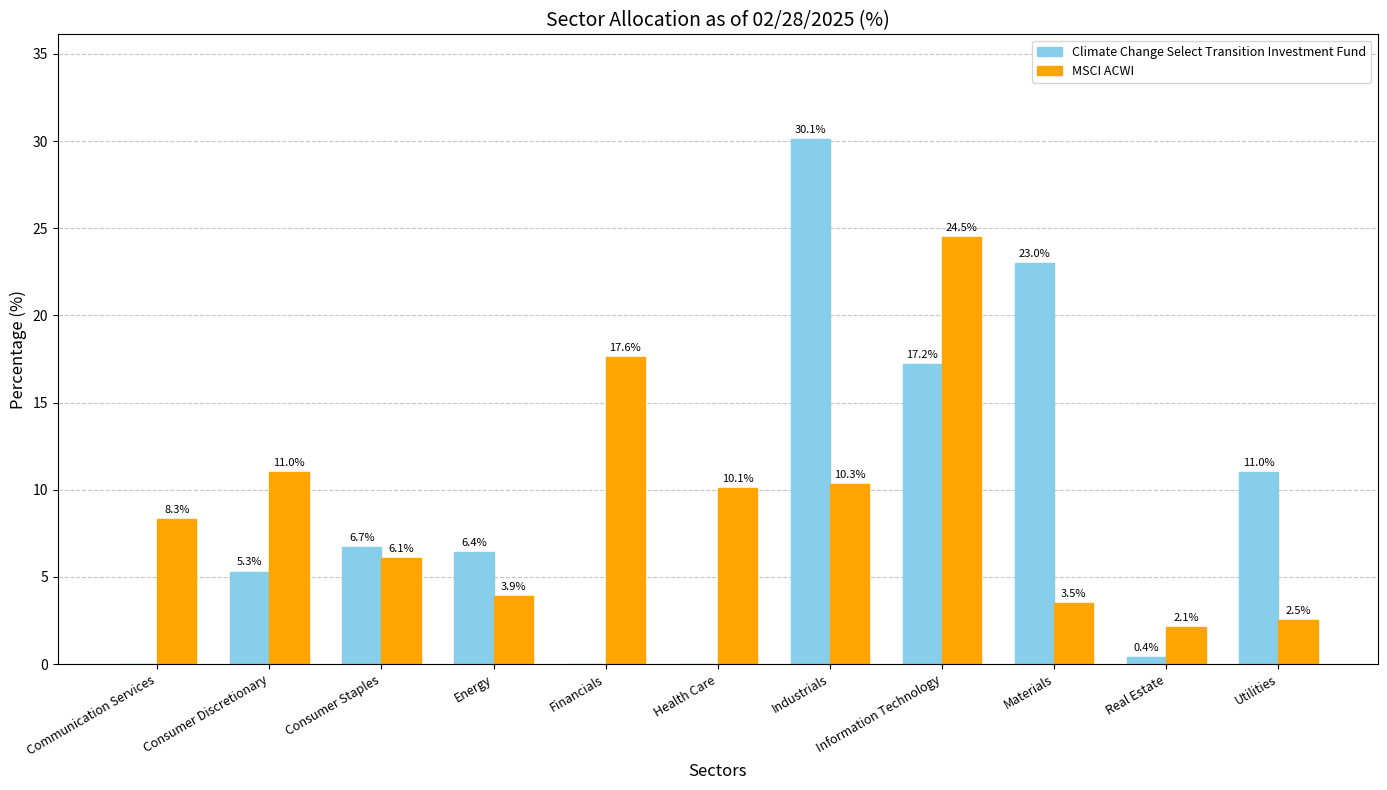

At which label is Climate Change Select Transition Investment Fund closest to 15?

Information Technology